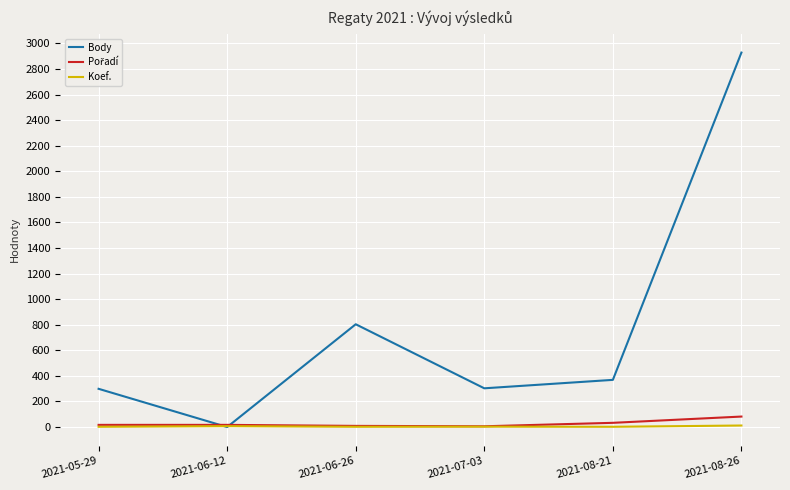

Where is Body nearest to the value 1464?

2021-06-26